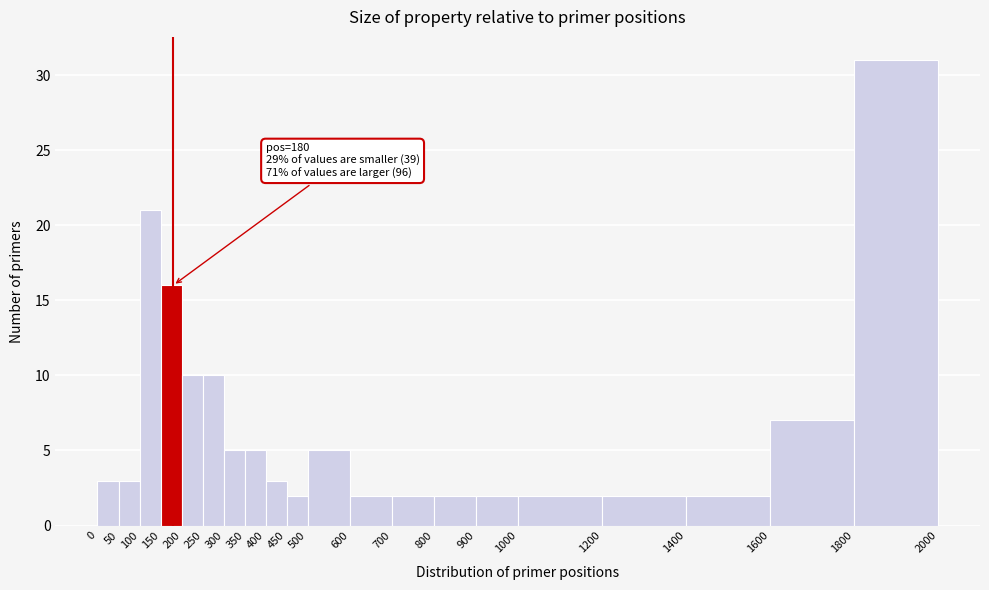

Which range on the x-axis has the tallest bar?

1800 to 2000